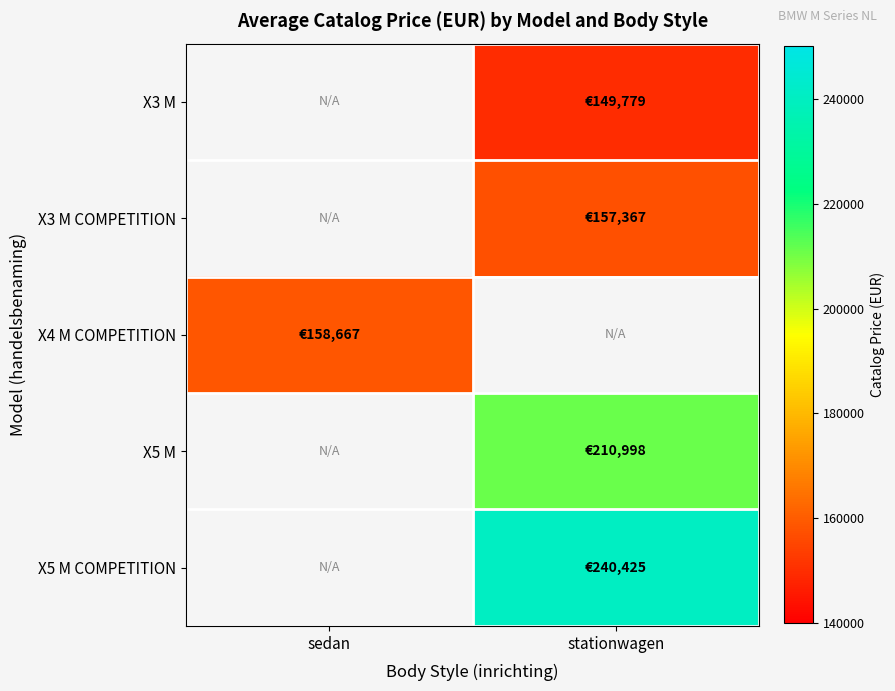

Rank the categories by X3 M value from lowest to highest.

sedan, stationwagen